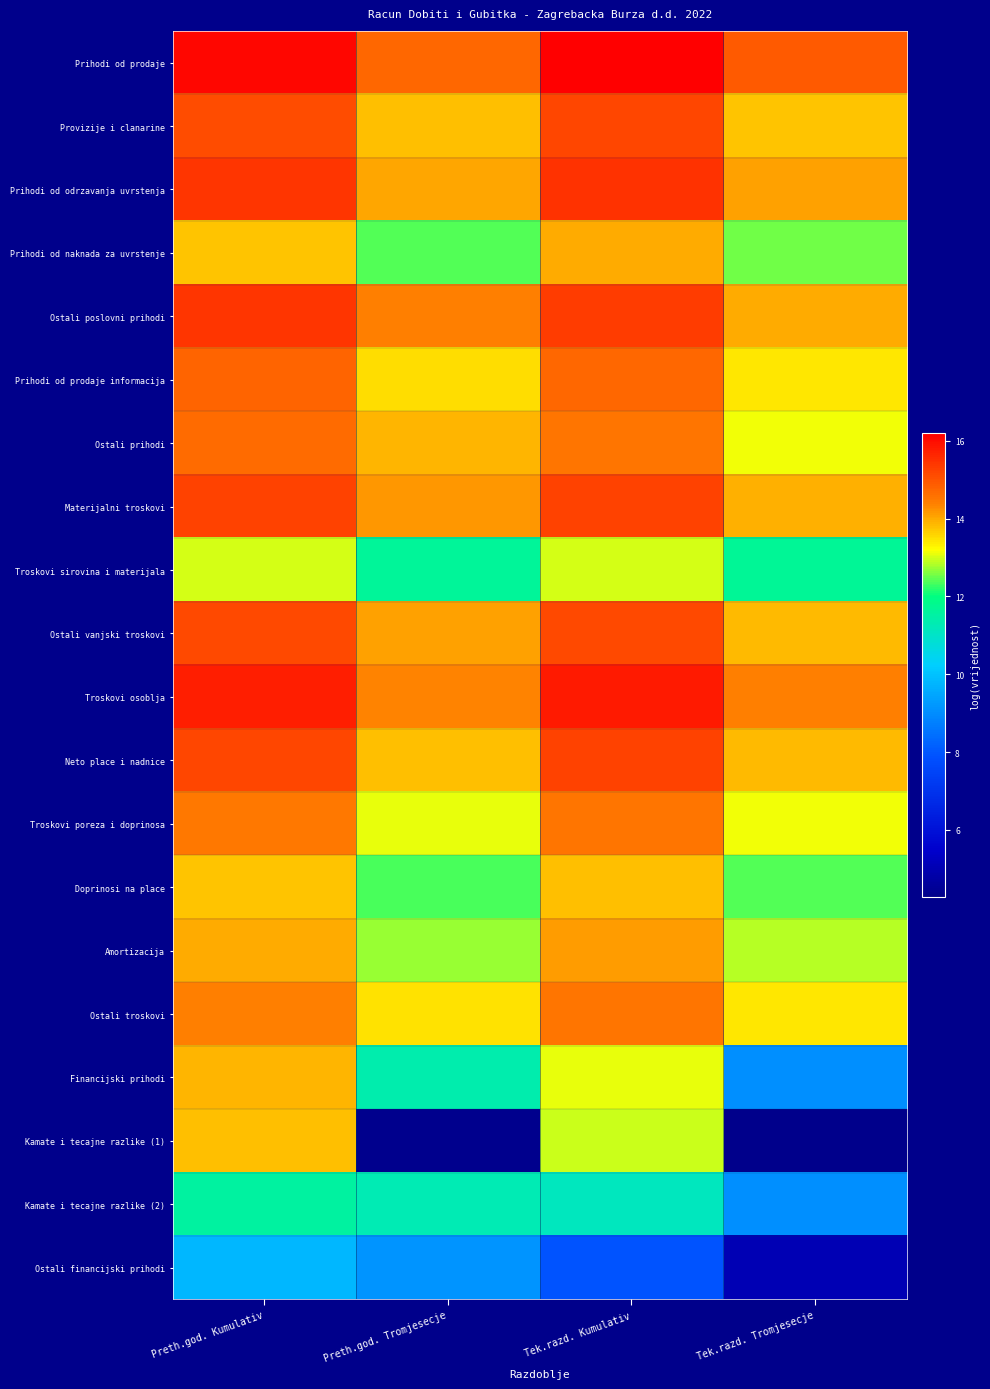

Which series has the largest total across all categories?

Prihodi od prodaje